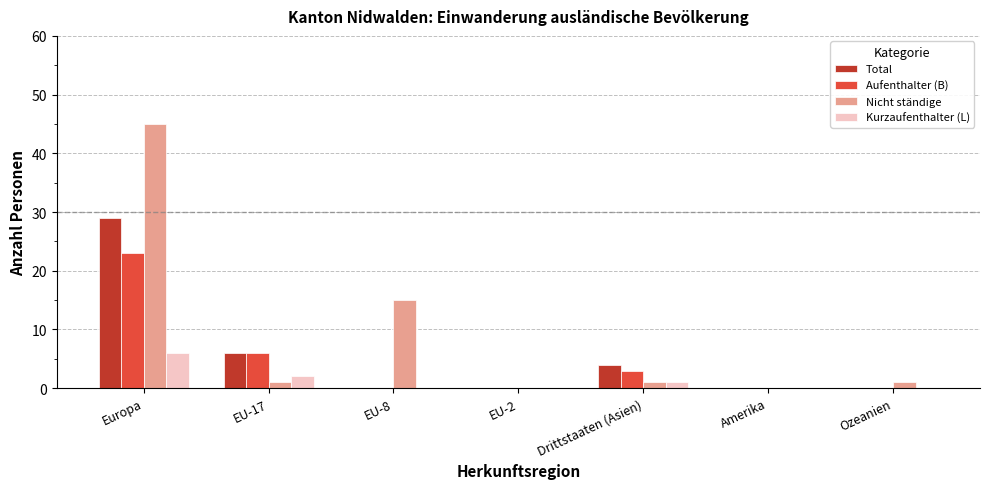

Reading right to left, extract all data points from this chart.

Total: 0	0	4	0	0	6	29
Aufenthalter (B): 0	0	3	0	0	6	23
Nicht ständige: 1	0	1	0	15	1	45
Kurzaufenthalter (L): 0	0	1	0	0	2	6